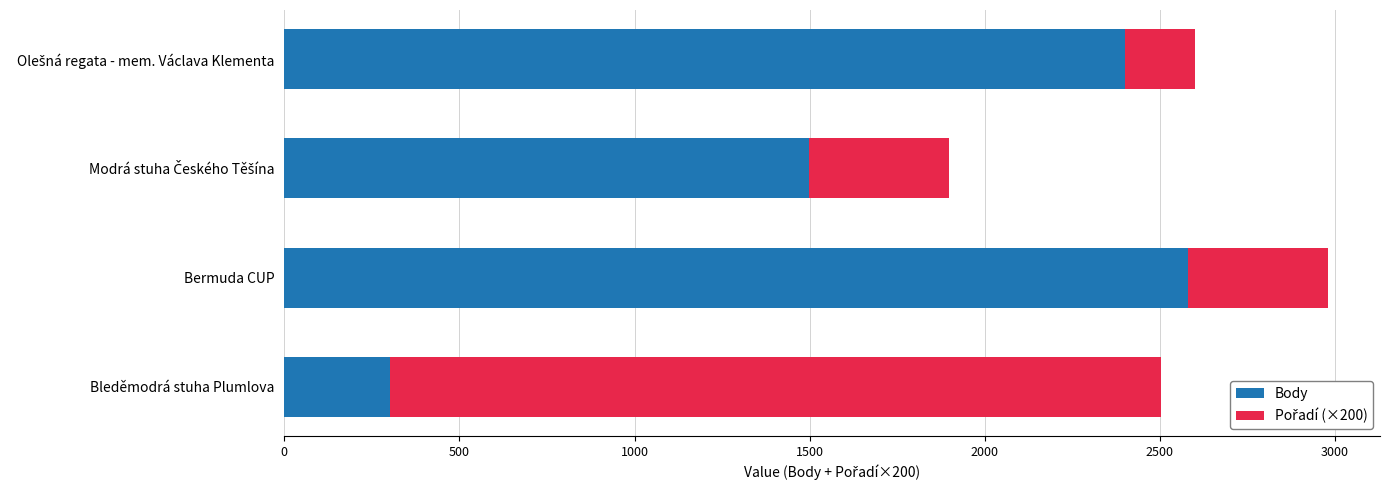

Count the number of categories in the chart.

4